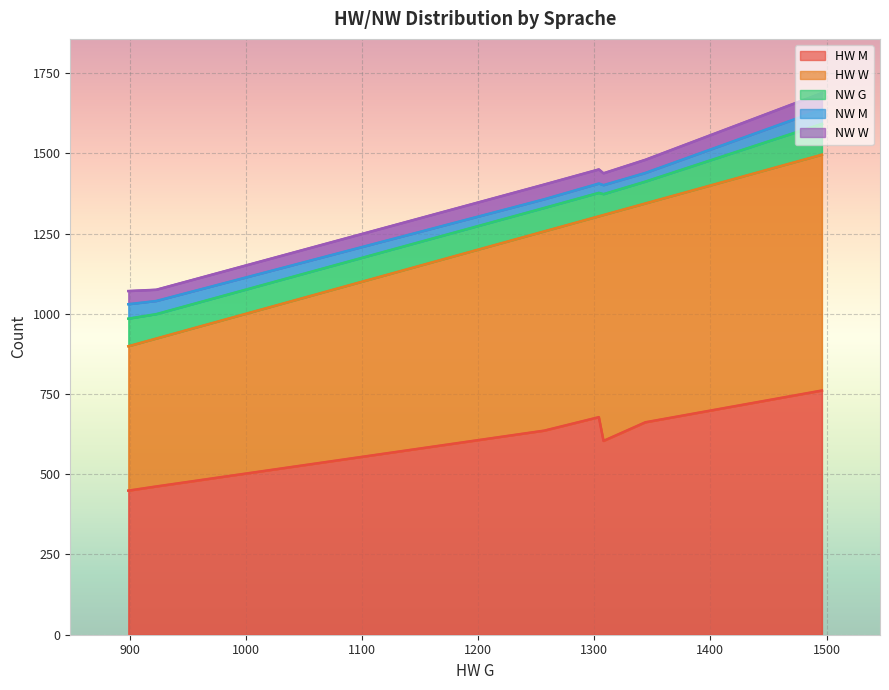

What is the lowest value of the NW W series?

35